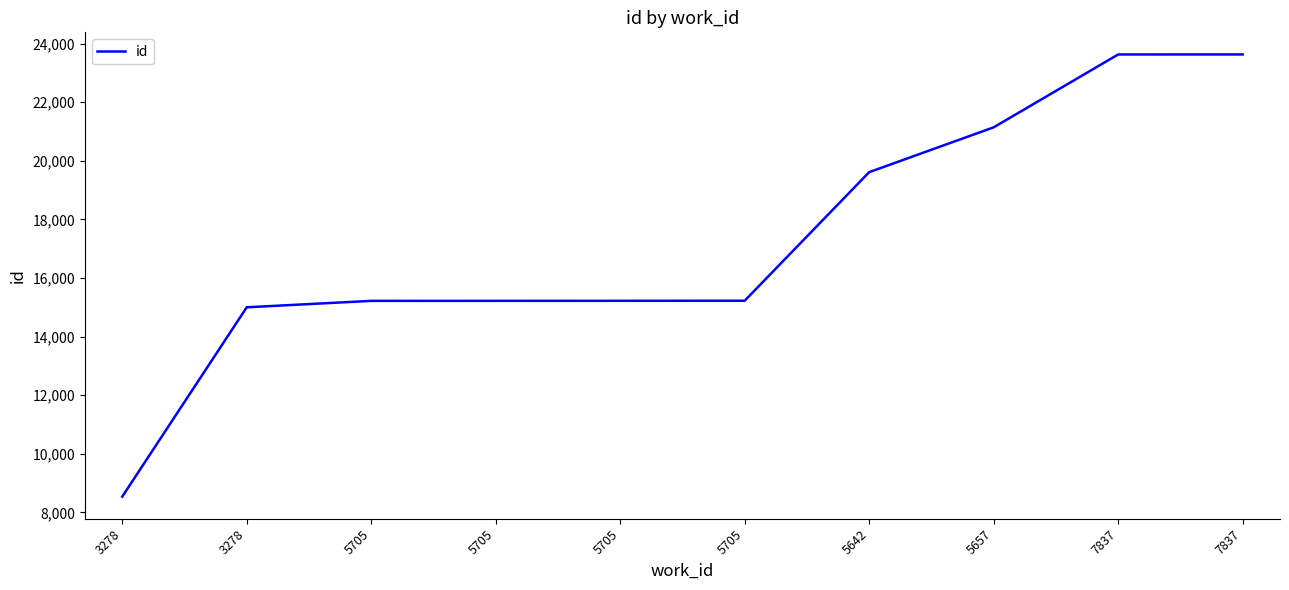

What is the sum of the values at 7837 and 5705?

38859